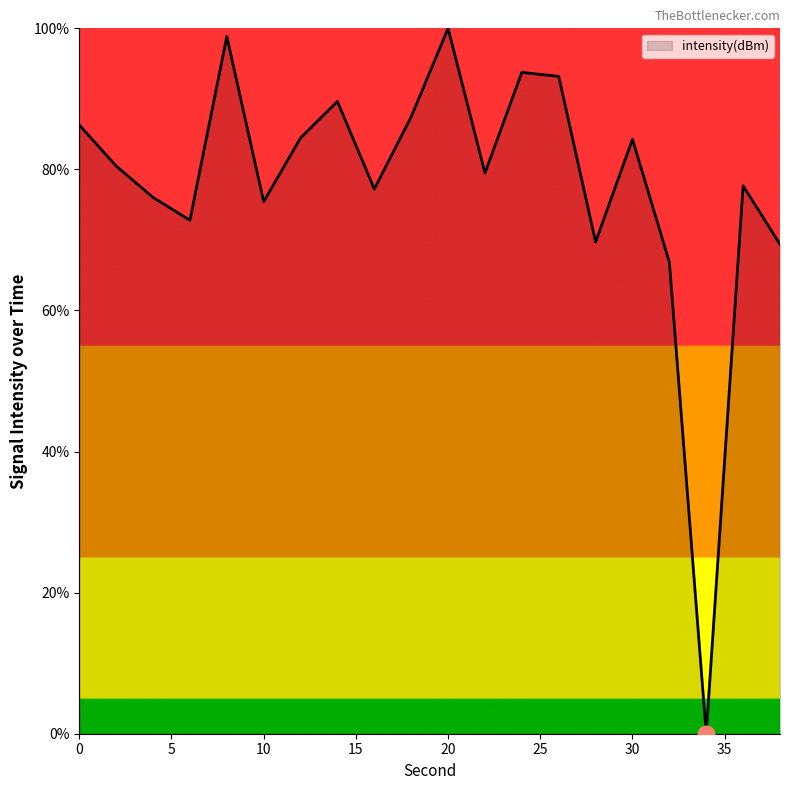

What is the greatest value displayed?

100.0